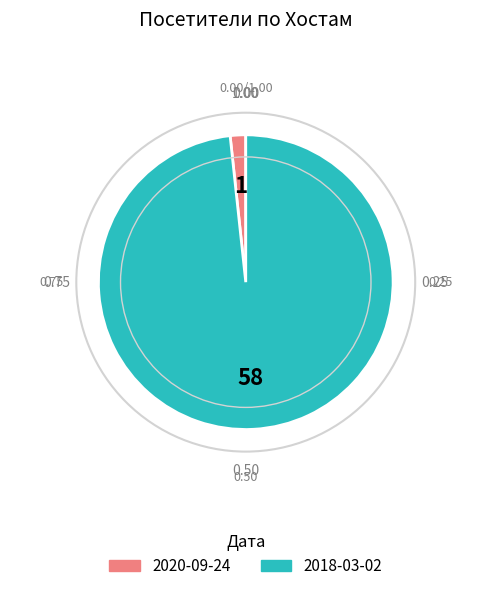

What is the smallest slice in the pie chart?

2020-09-24